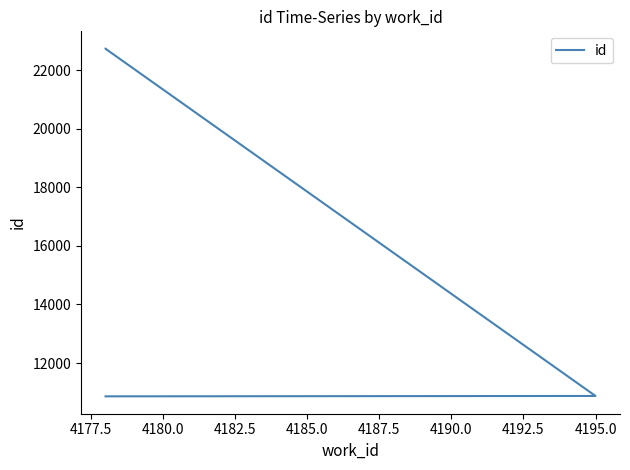

How many lines are shown in the chart?

1